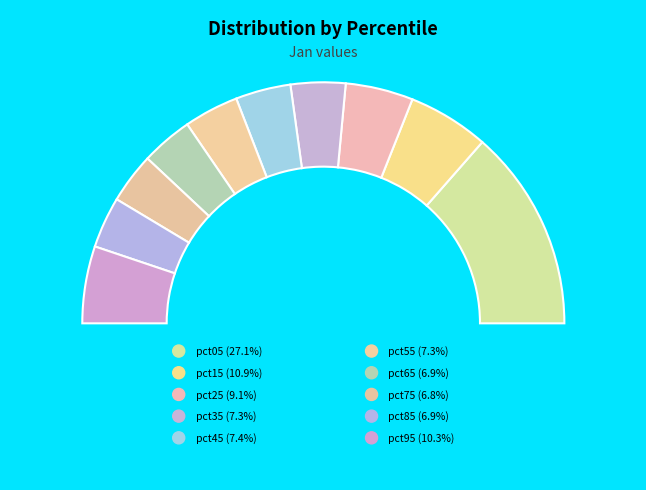

How many segments does this pie chart have?

10